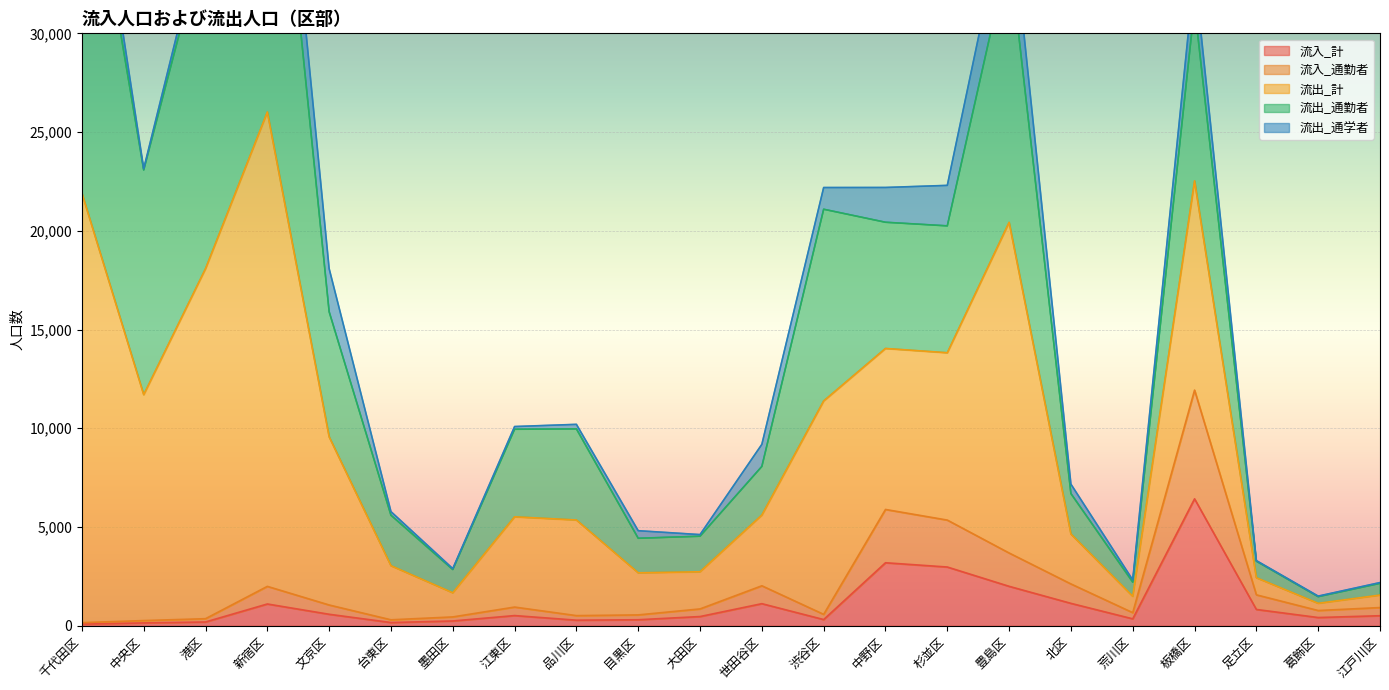

In 流入_通勤者, how many points are higher than both neighbors (excluding endpoints)?

5